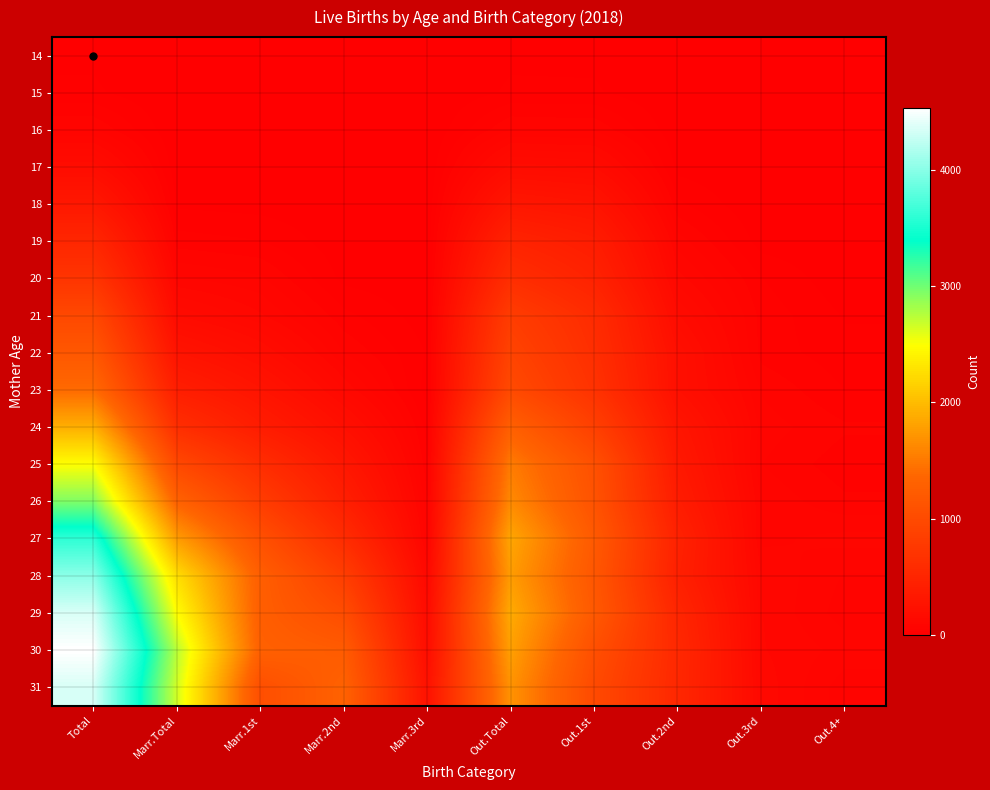

What is the difference between the highest and lowest values at Out.4+?

95